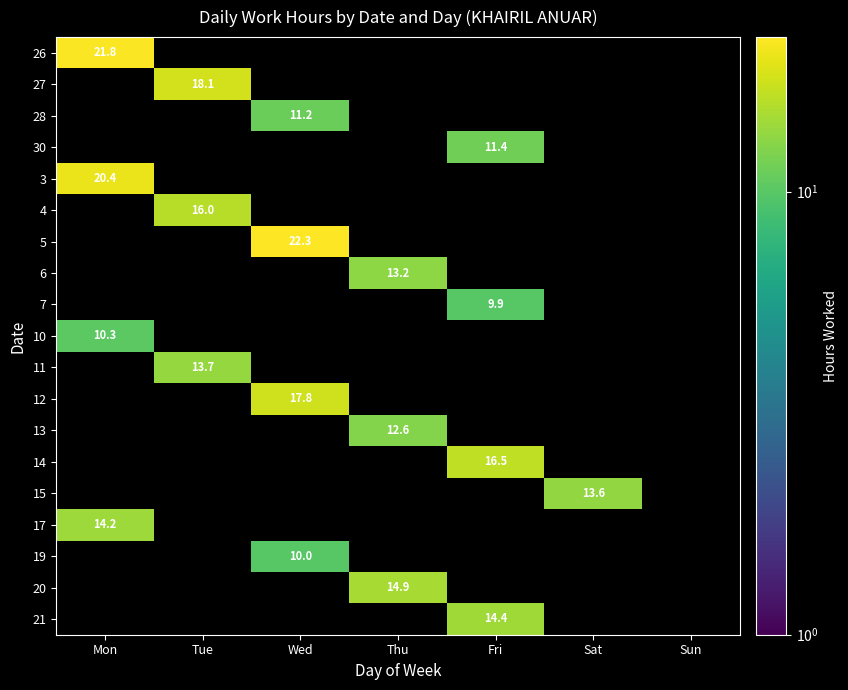

Between Thu and Mon, which is larger?

Mon